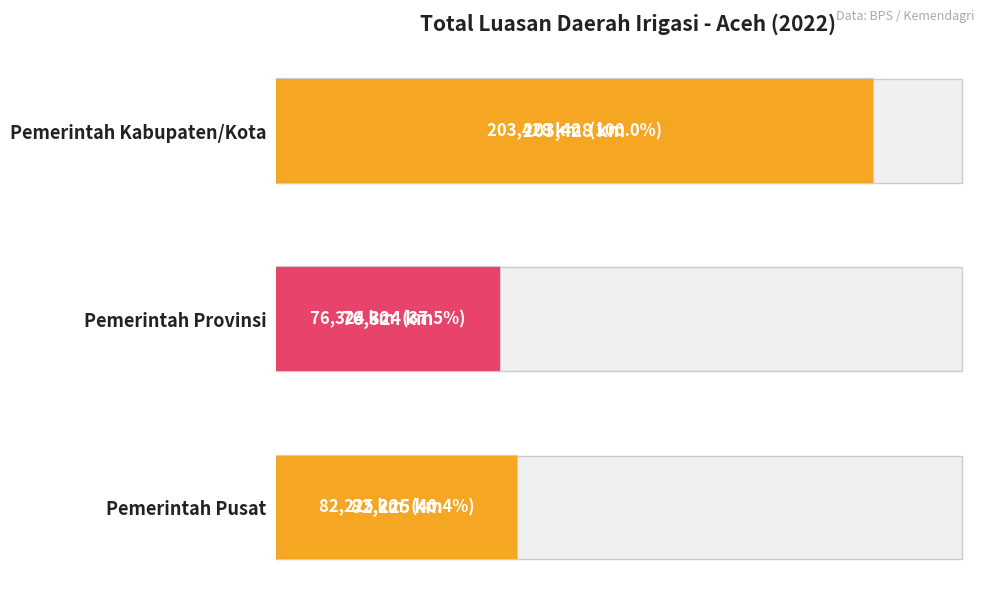

What is the minimum value shown in the chart?

76324